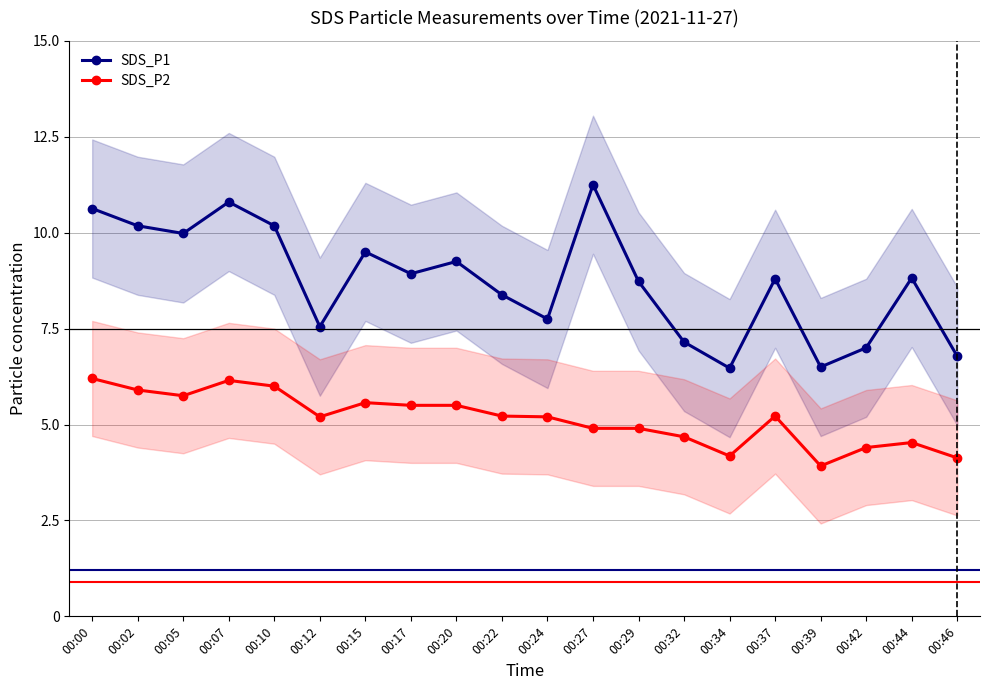

Which series has the largest total across all categories?

SDS_P1